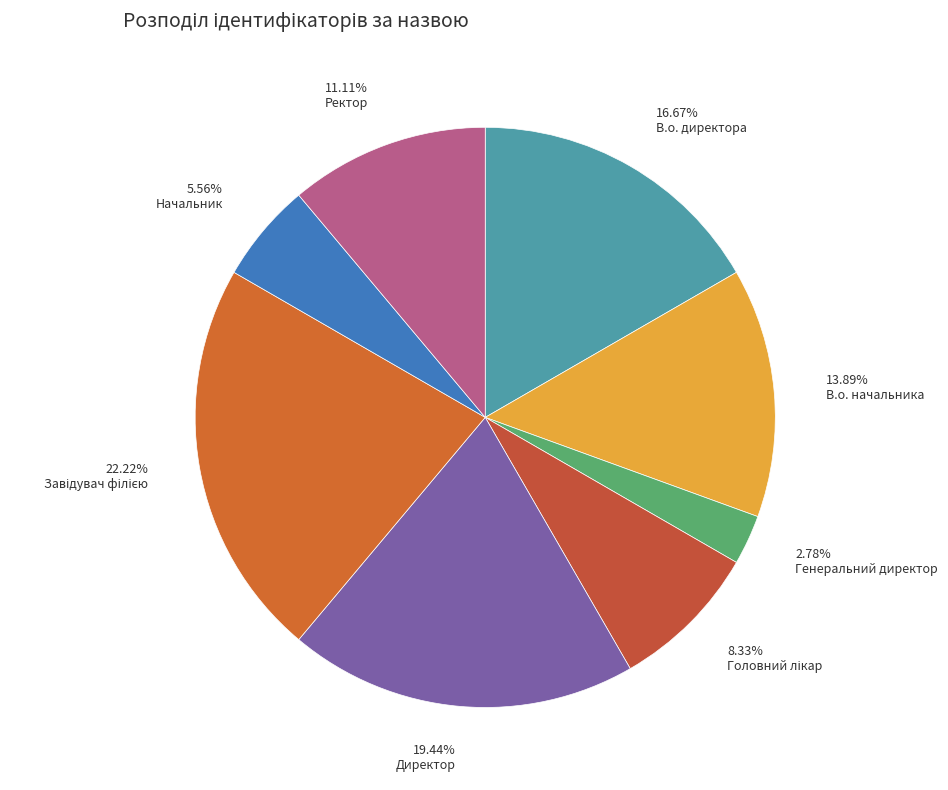

What is the ratio of the value at В.о. директора to the value at Начальник?

3.0